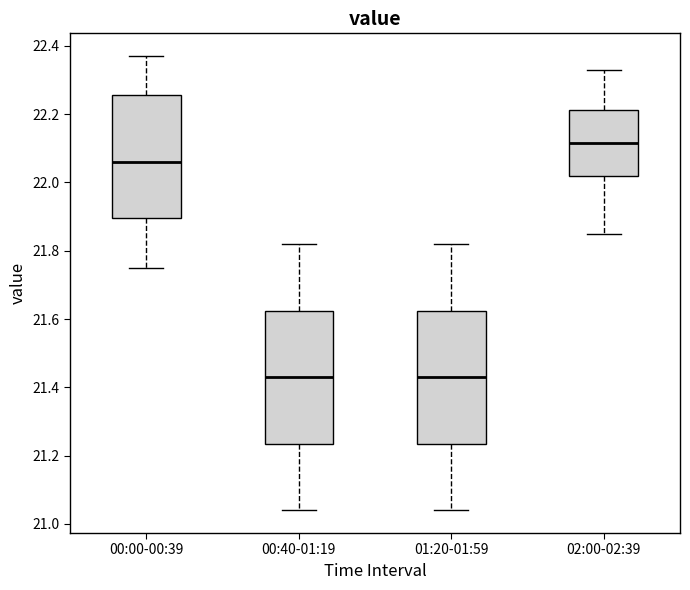

Reading left to right, transcribe this box plot: for each box, give where its median line is, the range the box spans, and where its two whiskers end, as read against the y-axis. The values are not printed on the chart, so give them approximately, as read against the axis.

00:00-00:39: median 22.06, box 21.90 to 22.26, whiskers 21.76 to 22.38
00:40-01:19: median 21.44, box 21.24 to 21.62, whiskers 21.04 to 21.82
01:20-01:59: median 21.44, box 21.24 to 21.62, whiskers 21.04 to 21.82
02:00-02:39: median 22.12, box 22.02 to 22.22, whiskers 21.86 to 22.34